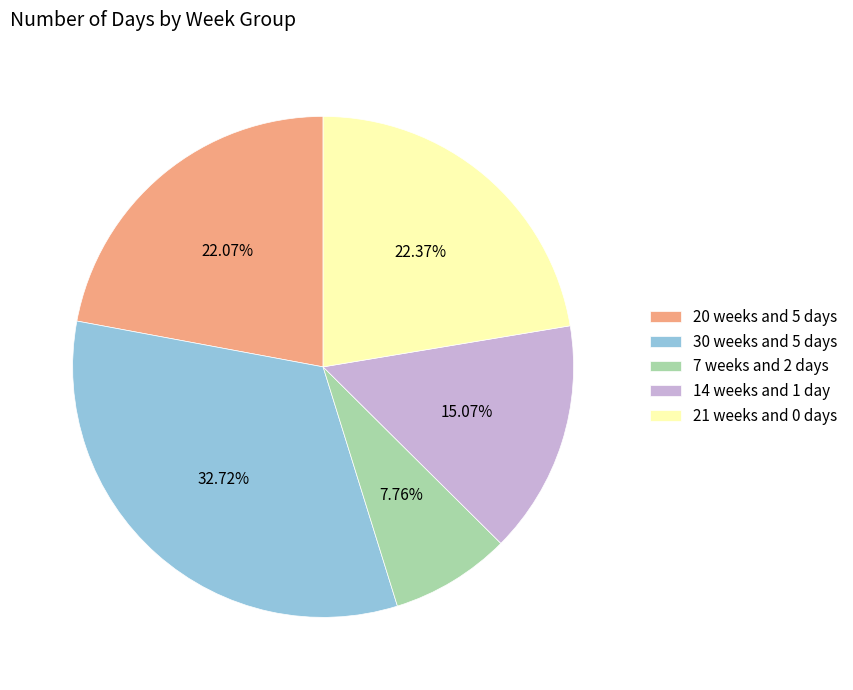

Is it true that 30 weeks and 5 days is 33% of the pie?

True